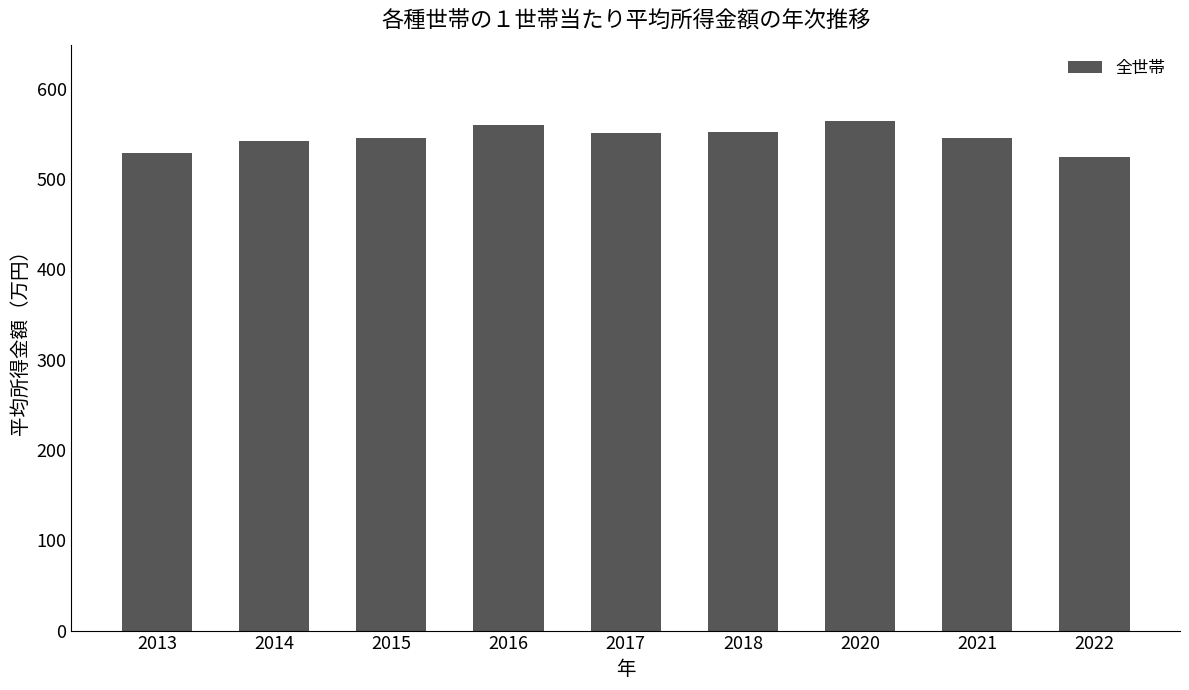

Where does the data first go above 545?

2015